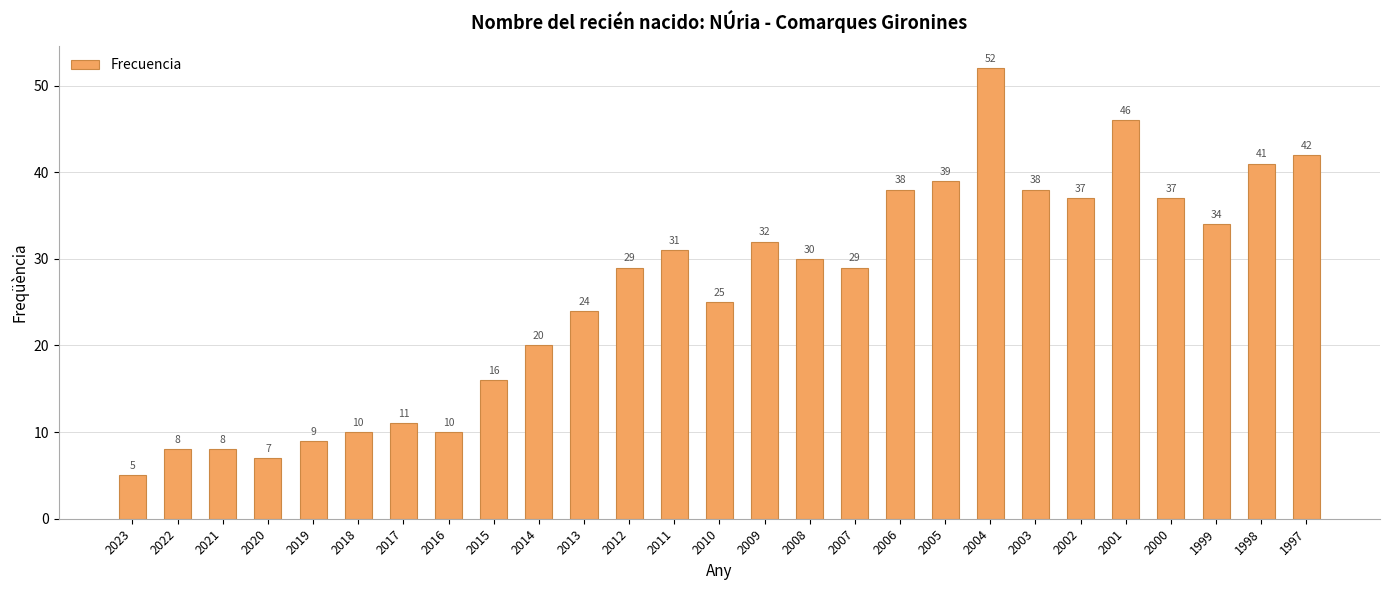

What is the difference between the maximum and second lowest values?

45